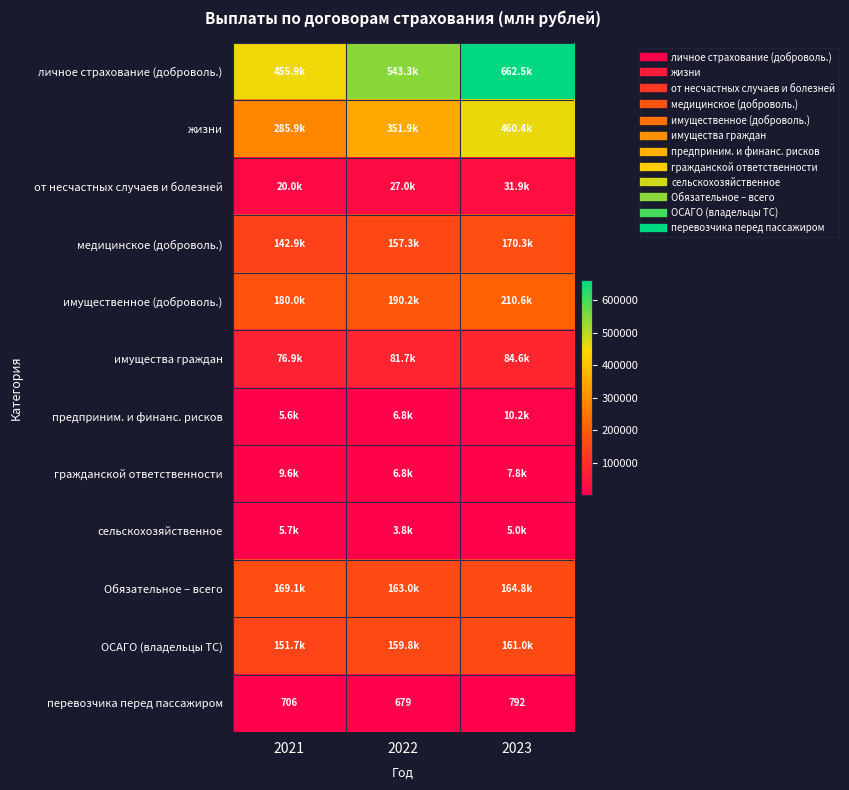

Which has a higher value, 2022 or 2023?

2023